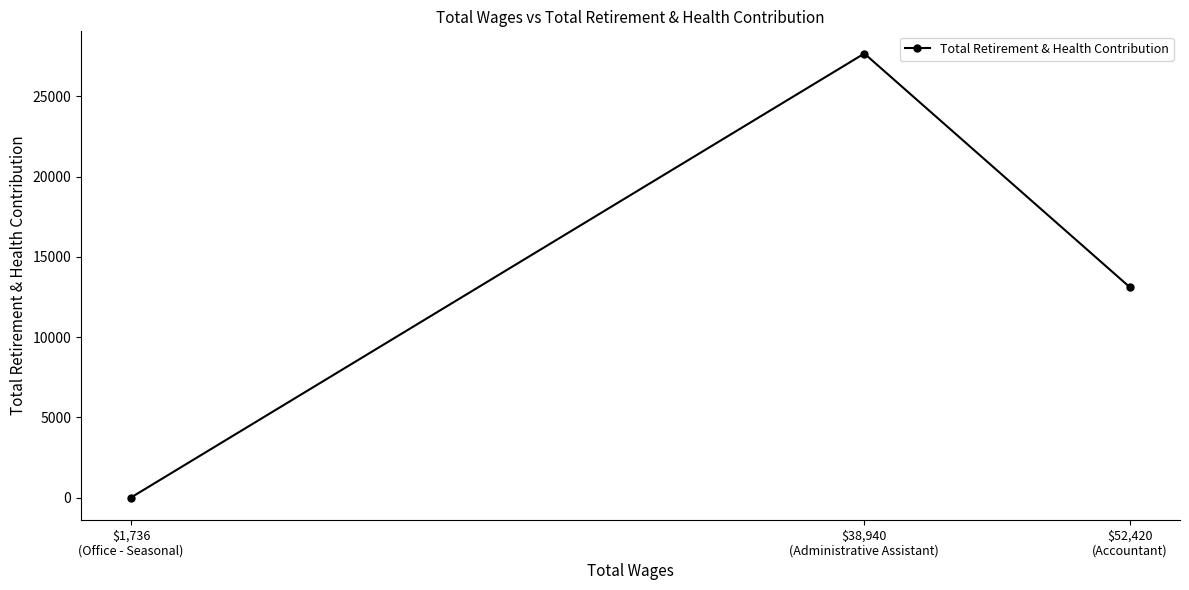

What is the difference between the values at $38,940
(Administrative Assistant) and $52,420
(Accountant)?

14570